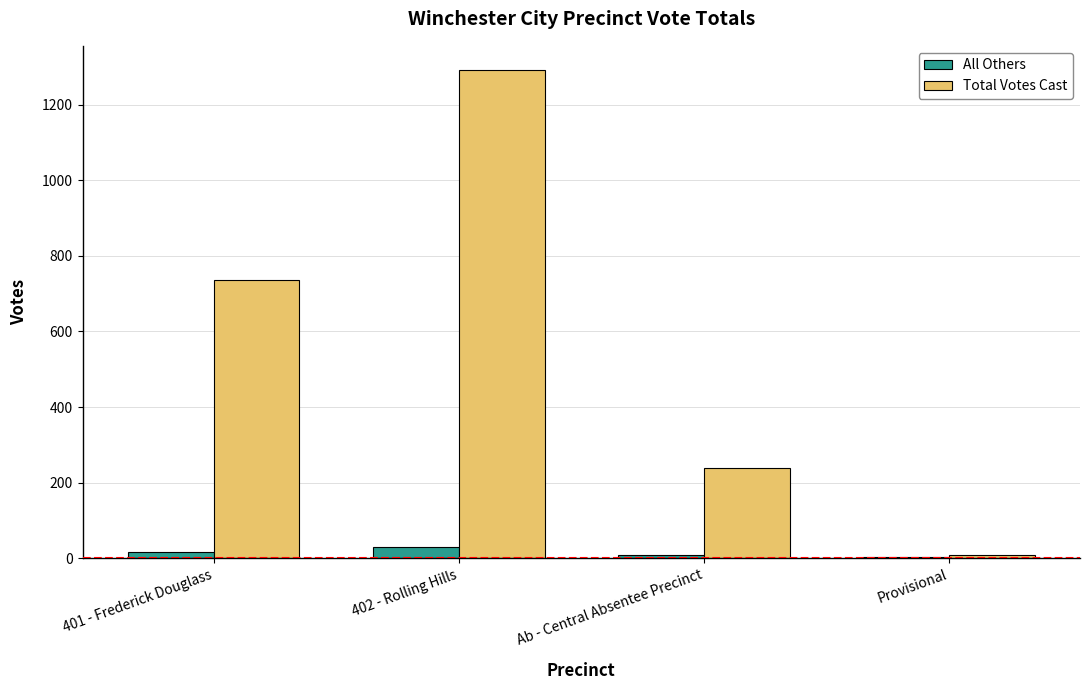

How many data points does each series have?

4